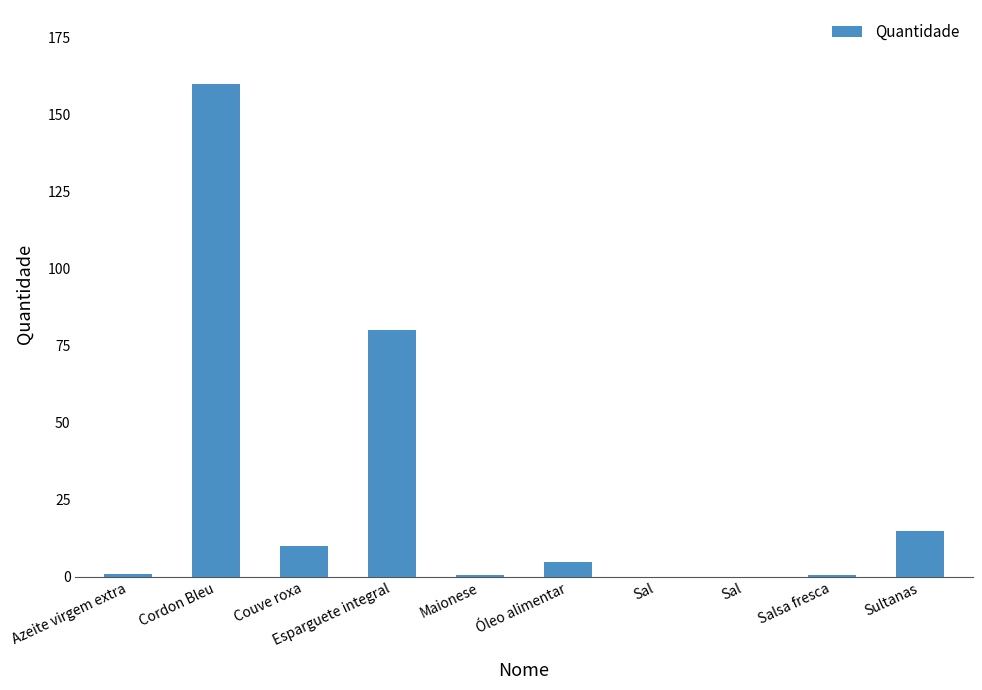

Count the number of categories in the chart.

10